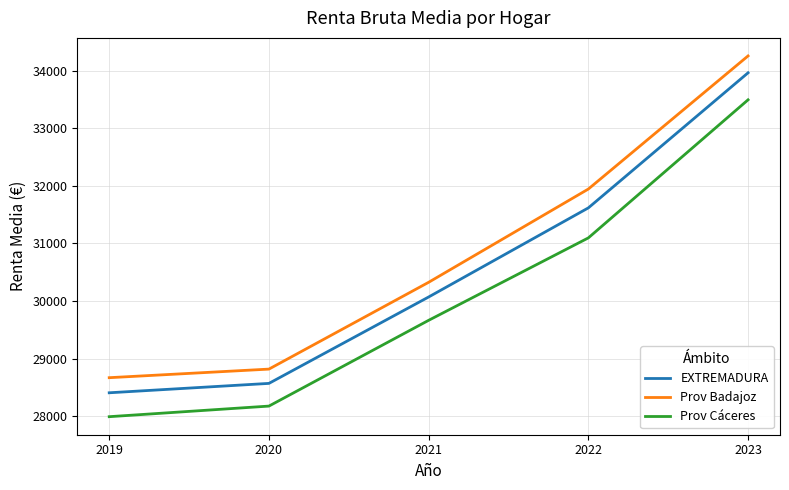

At how many categories does at least one series exceed 32545?

1